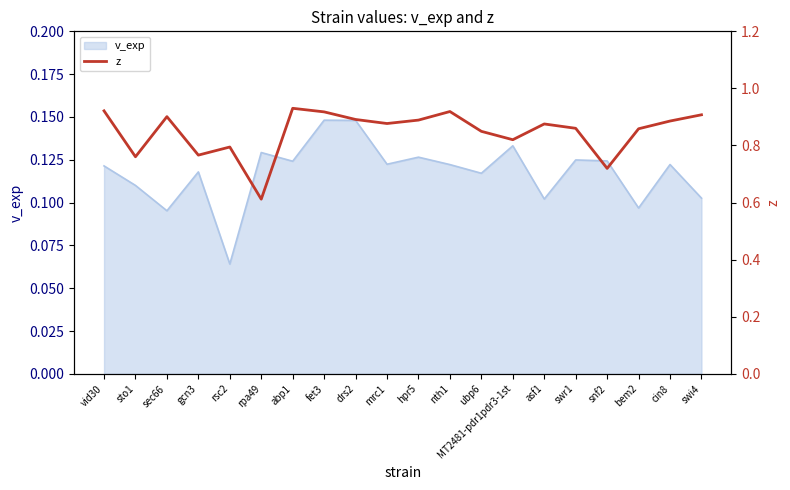

Which category has the highest value across all series?

abp1